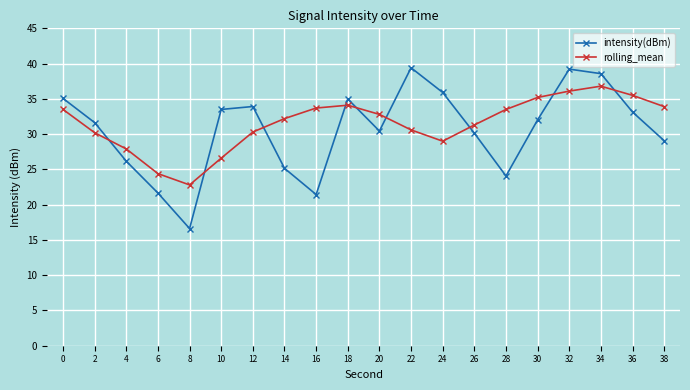

How many interior local peaks does the intensity(dBm) series have?

4